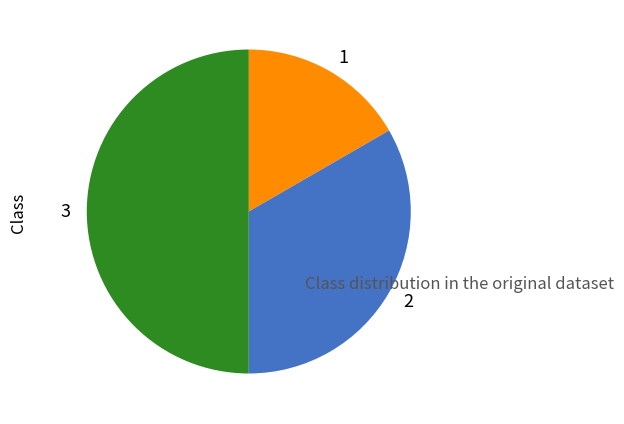

To the nearest percent, what is the average slice percentage?

33%